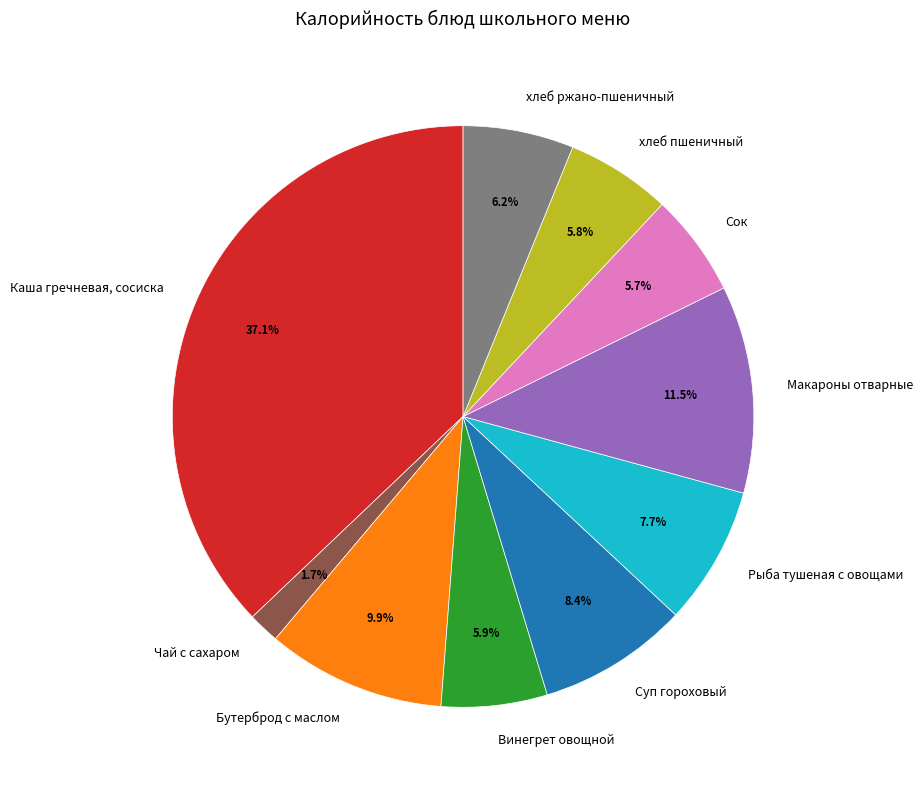

Which category has the smallest portion of the pie?

Чай с сахаром